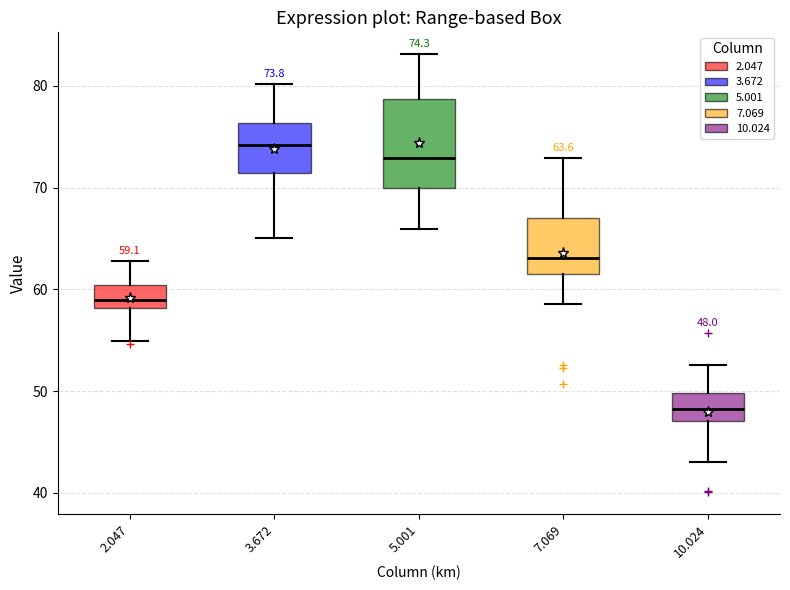

Which box's median line is the lowest?

10.024